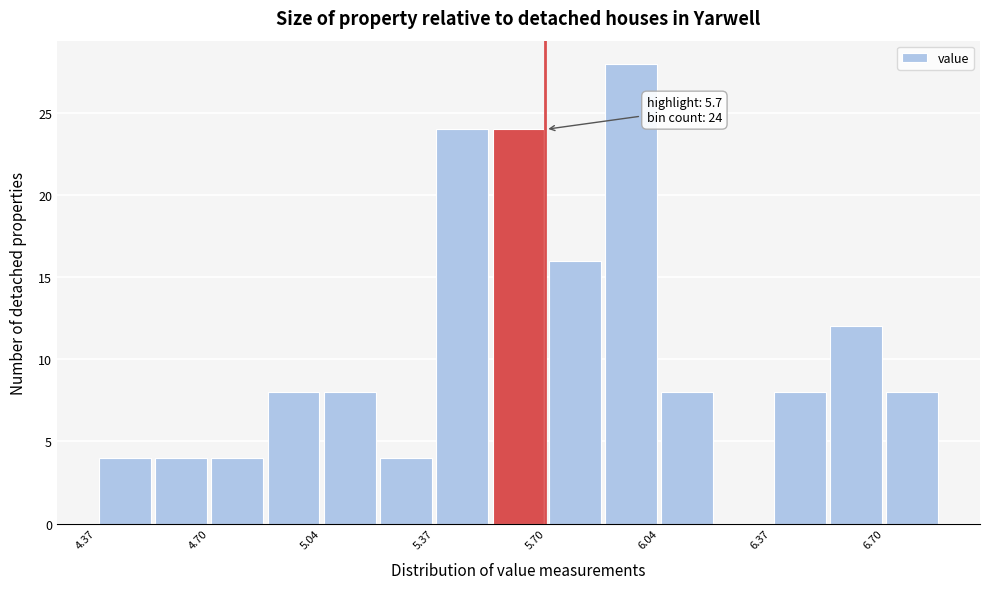

Around what value on the x-axis is the tallest bar? Give the approximate position of its centre, as read against the axis.

5.95